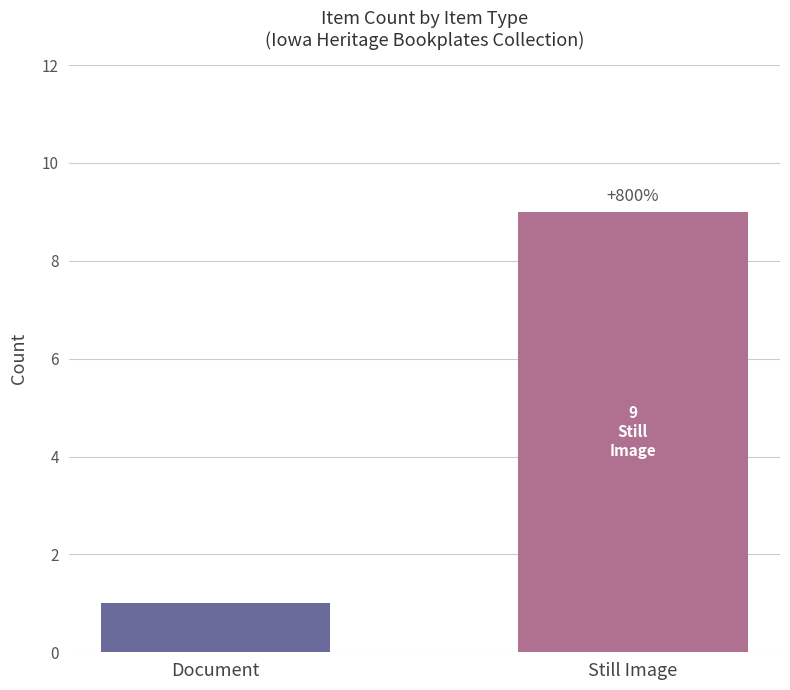

How many bars are there in total?

2